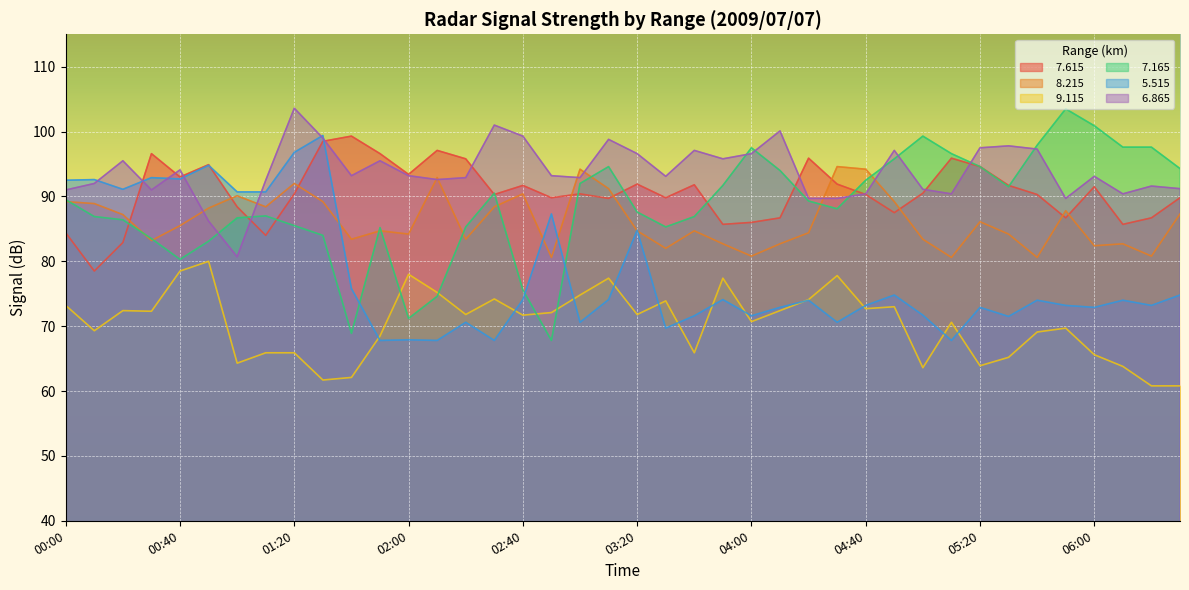

Which series changed the most between 00:30 and 05:20?

  5.515